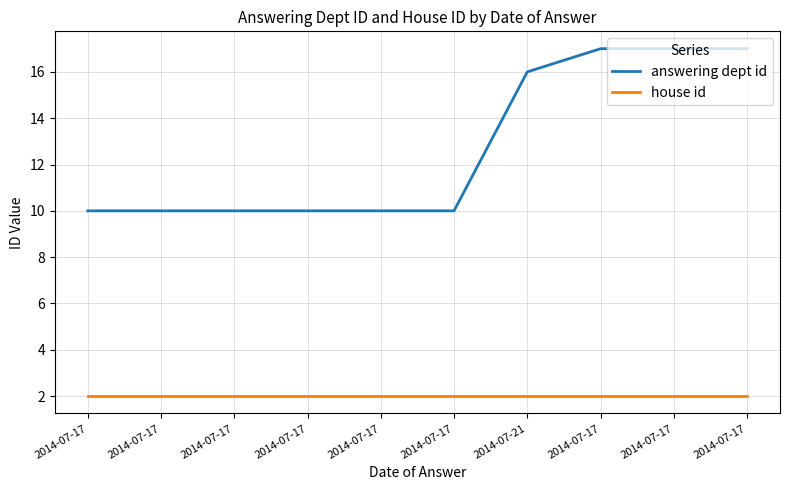

How many categories are shown in the chart?

10